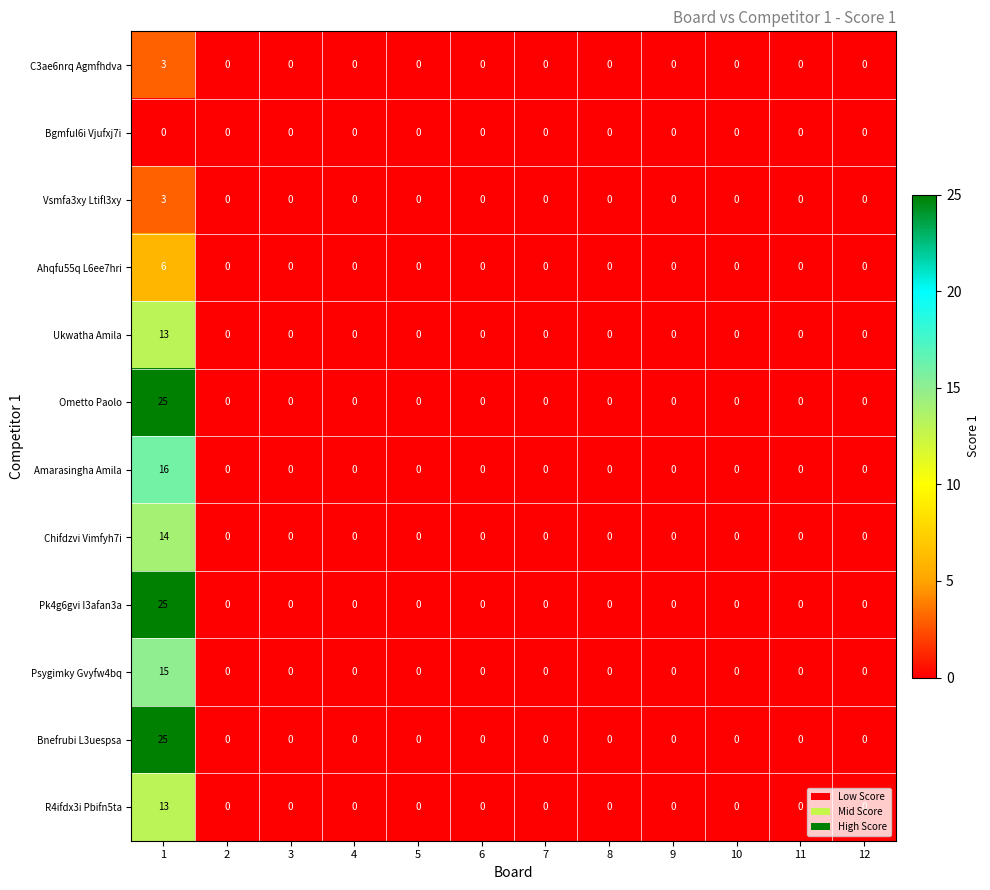

What is the difference between the maximum and minimum values in the Bnefrubi L3uespsa series?

25